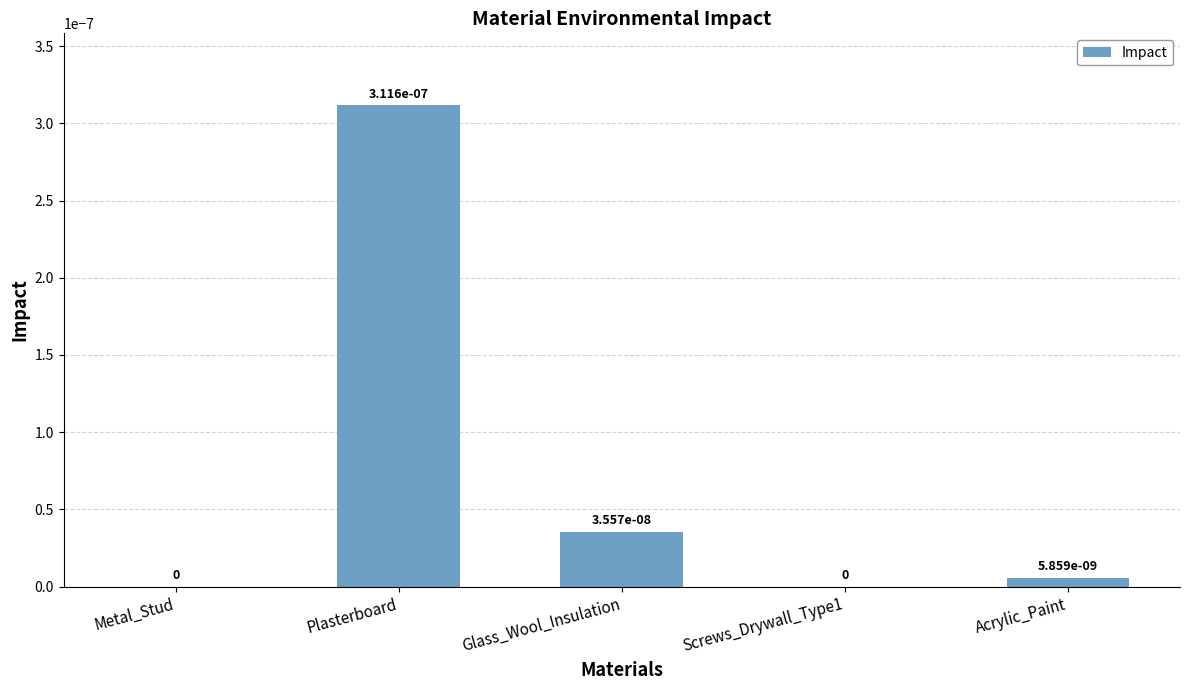

How many values exceed 0?

3